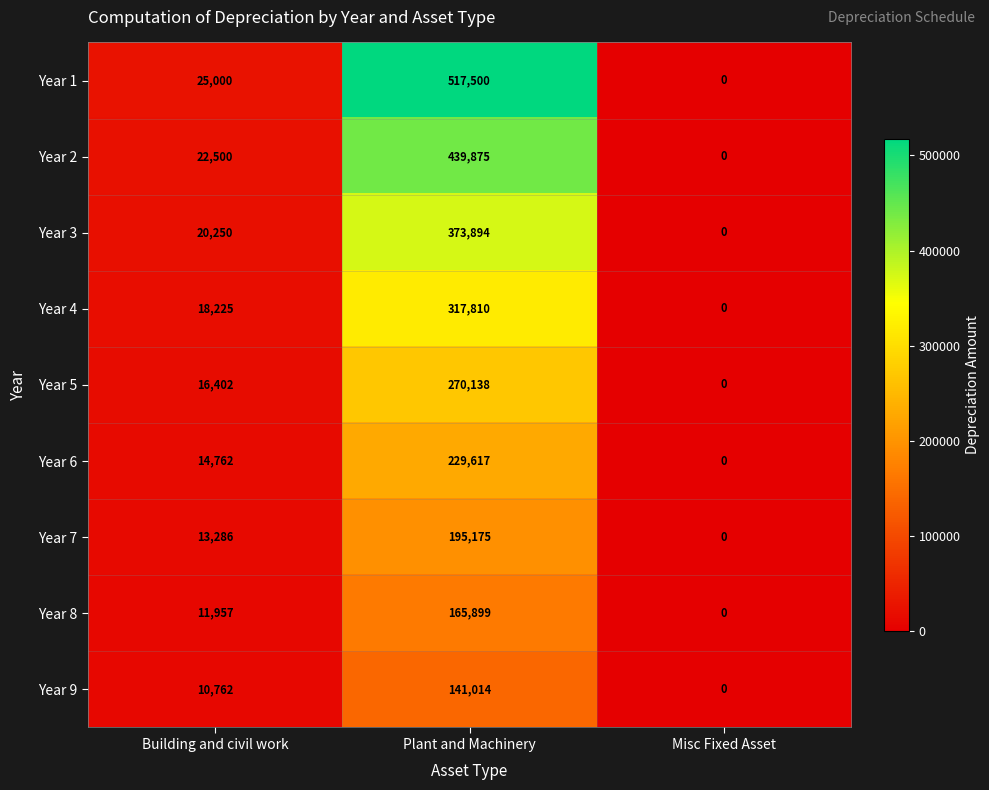

What is the spread (max minus min) of values at Plant and Machinery?

376486